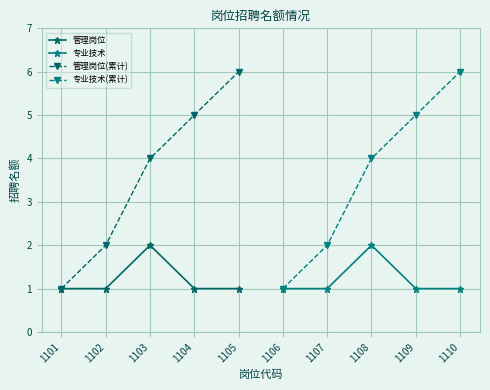

What is the average value of the 专业技术 series?

1